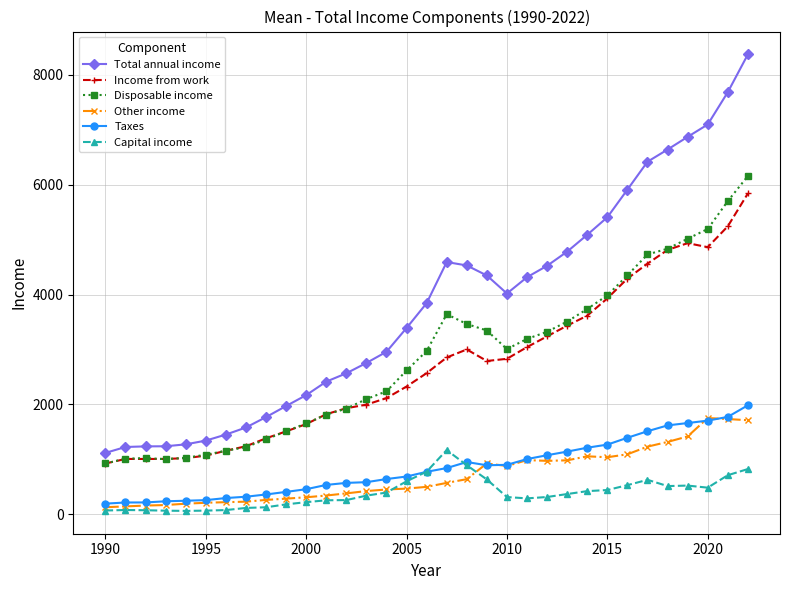

True or false: Disposable income and Other income cross at least once.

False